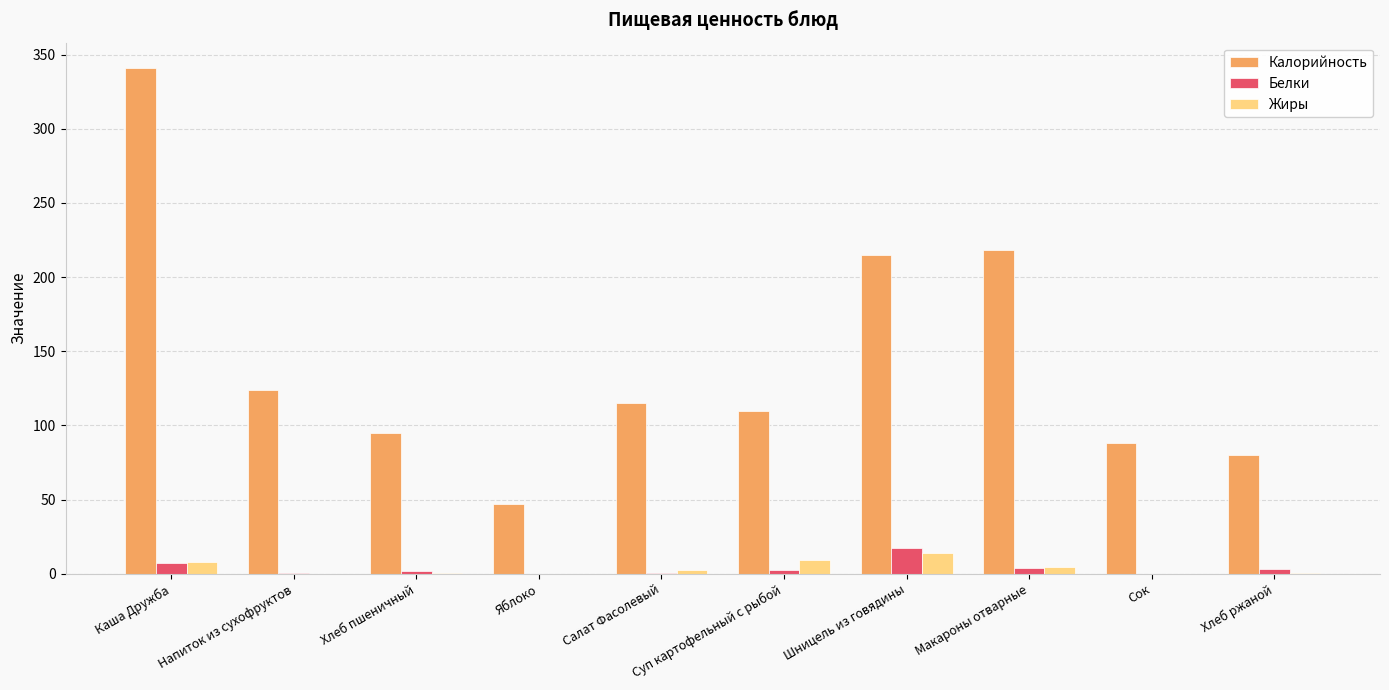

How many groups of bars are there?

10